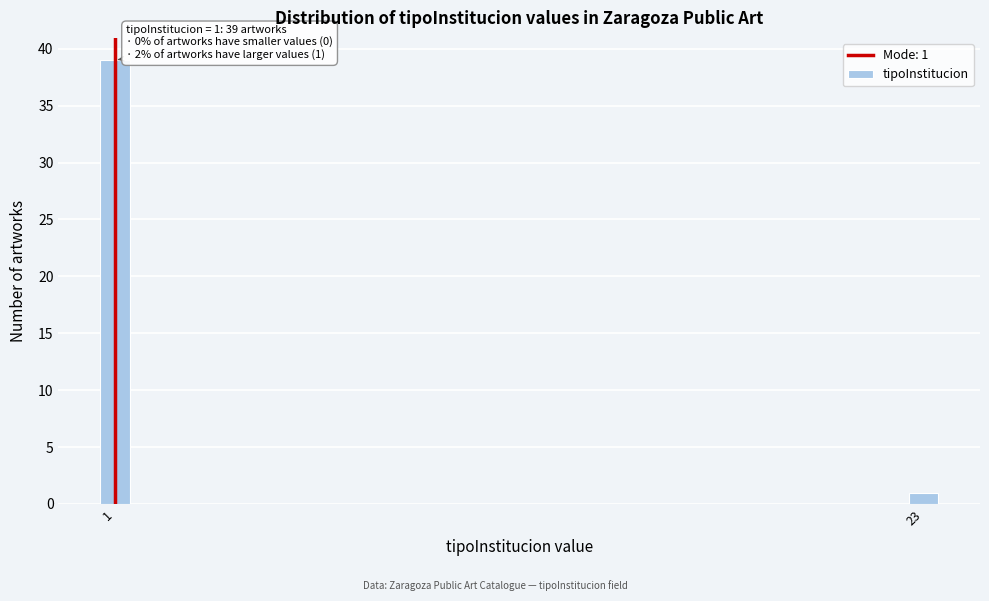

Reading left to right, list all the values displayed in this chart.

39	1